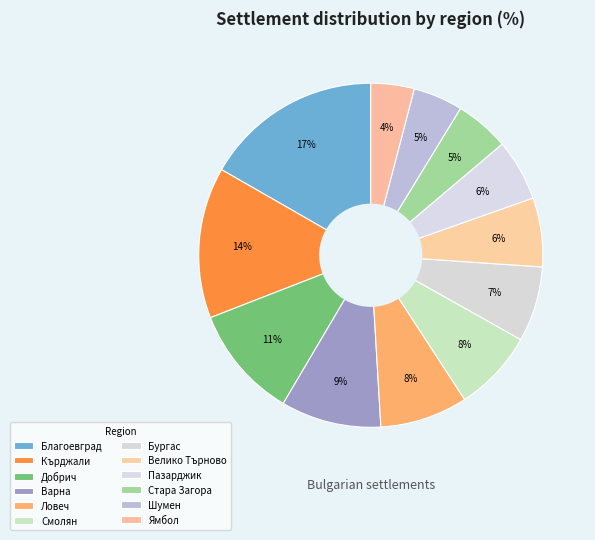

Count the number of slices in the pie.

12